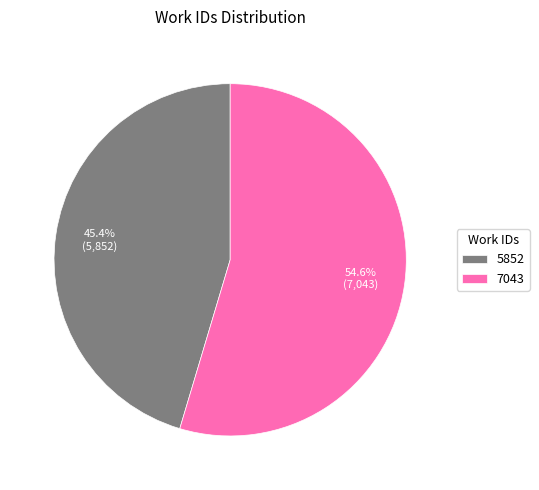

To the nearest percent, what percentage of the pie is 5852?

45%